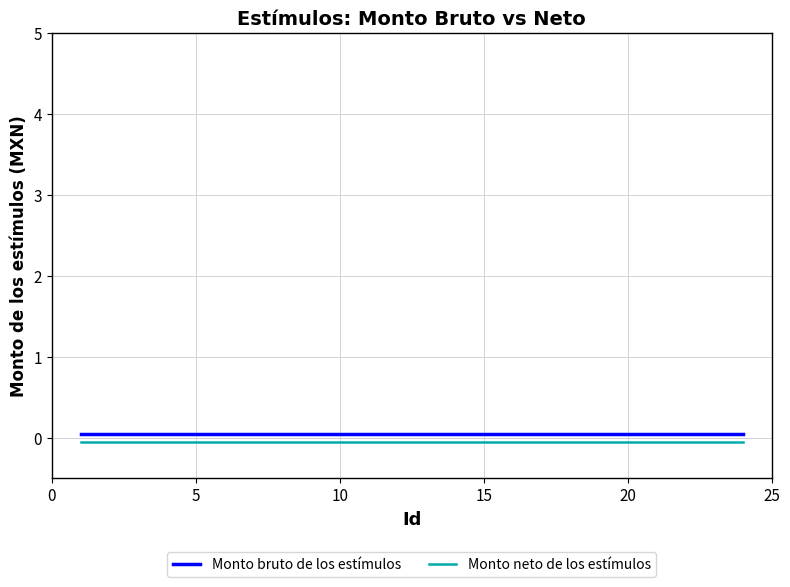

True or false: Monto neto de los estímulos and Monto bruto de los estímulos cross at least once.

False